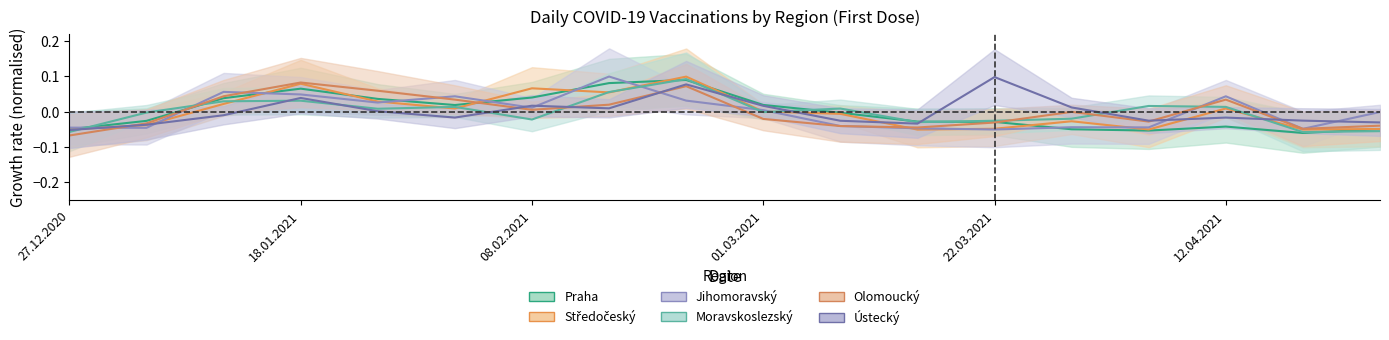

Is the value of Moravskoslezský at 22.03.2021 greater than the value of Středočeský at 22.02.2021?

No